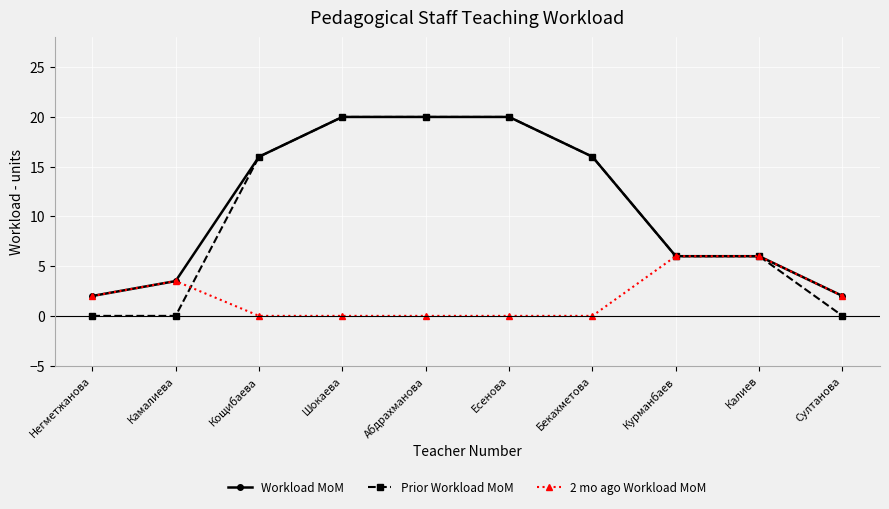

Where is the first local maximum for 2 mo ago Workload MoM?

Камалиева